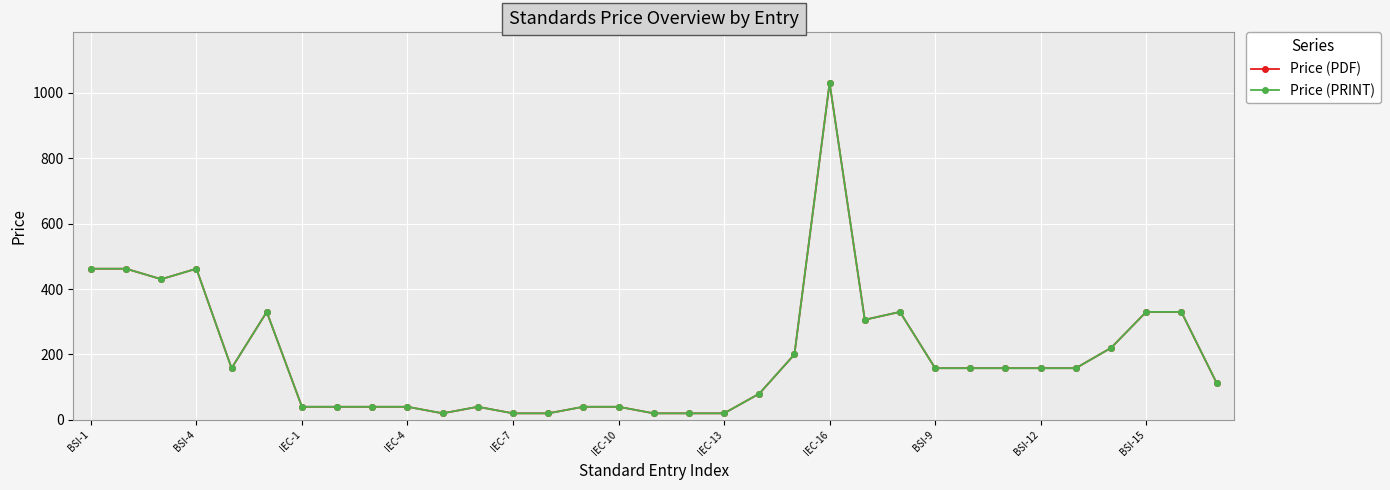

What is the lowest value of the Price (PDF) series?

20.0